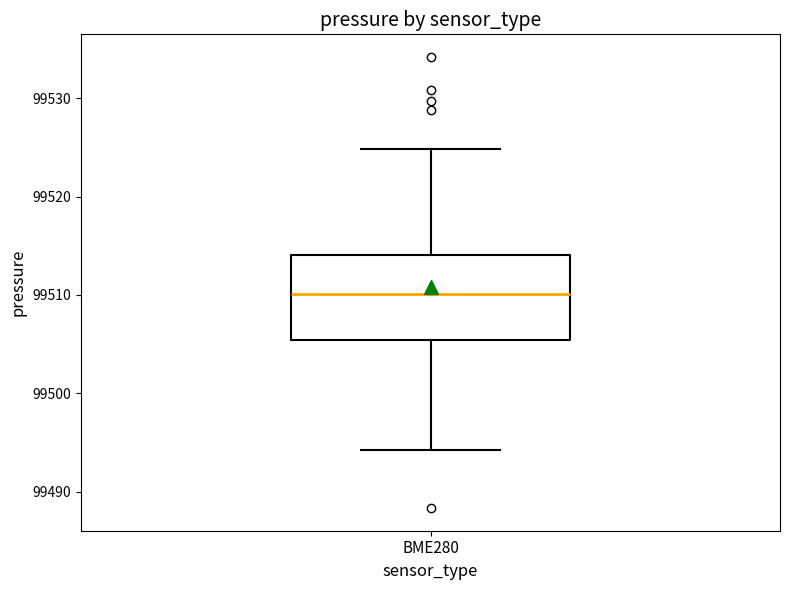

Where is the upper edge of the box for BME280 on the y-axis? The values are not printed on the chart, so give them approximately, as read against the axis.

99514